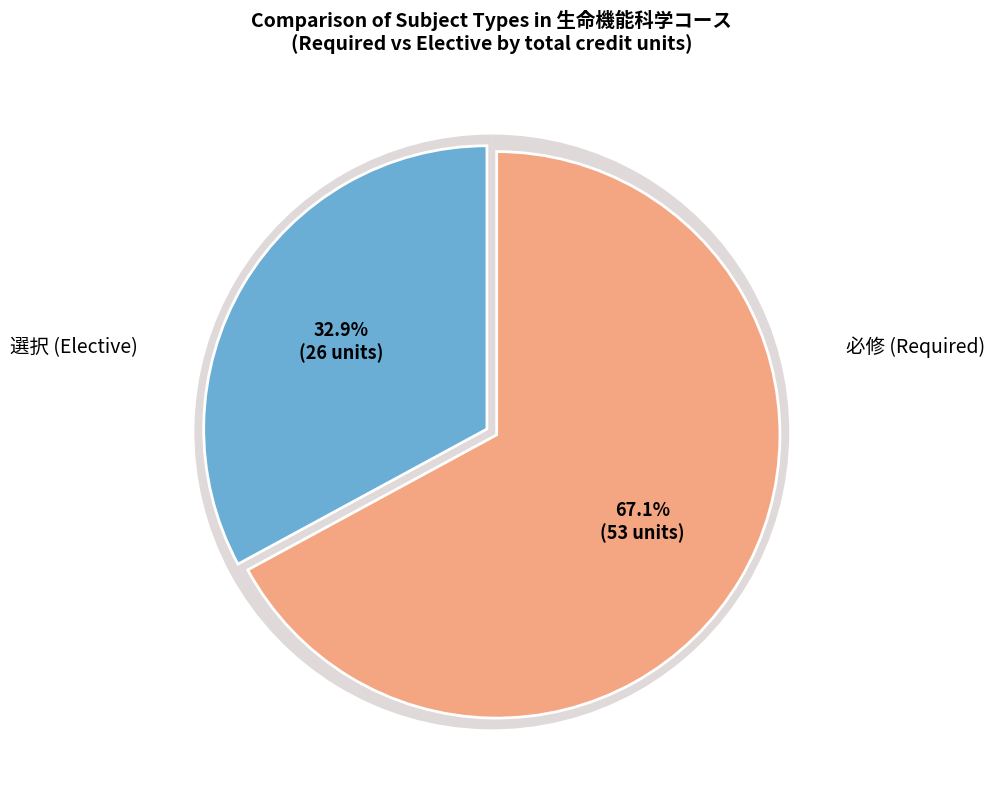

True or false: 選択 accounts for 33% of the total.

True